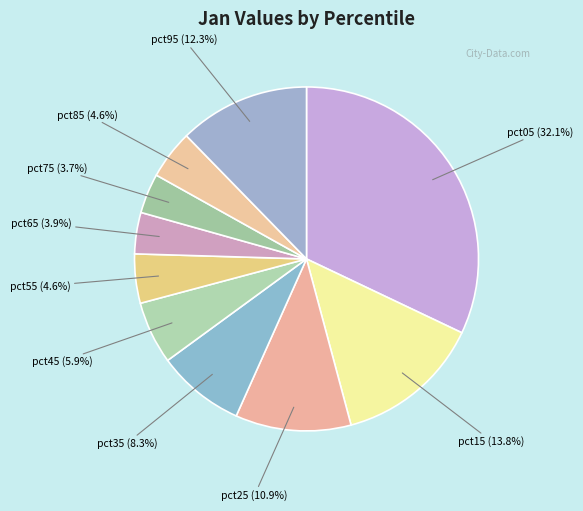

Is there any slice that represents more than half of the pie?

No